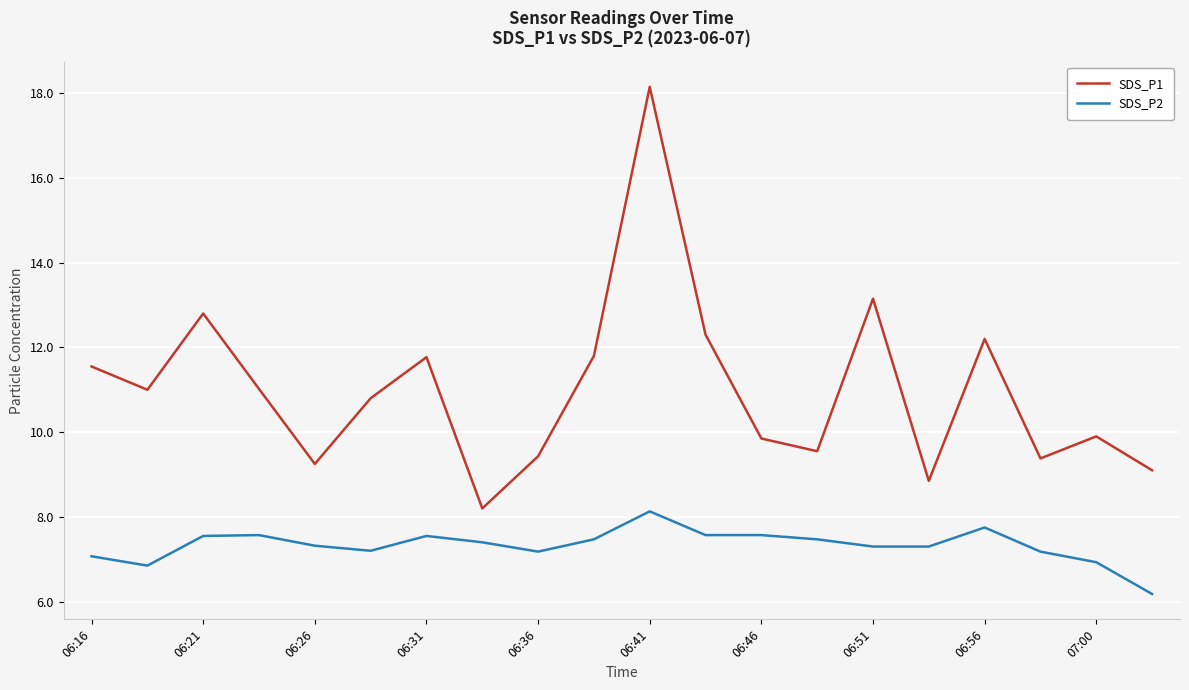

Rank the series by their maximum value, from highest to lowest.

SDS_P1, SDS_P2